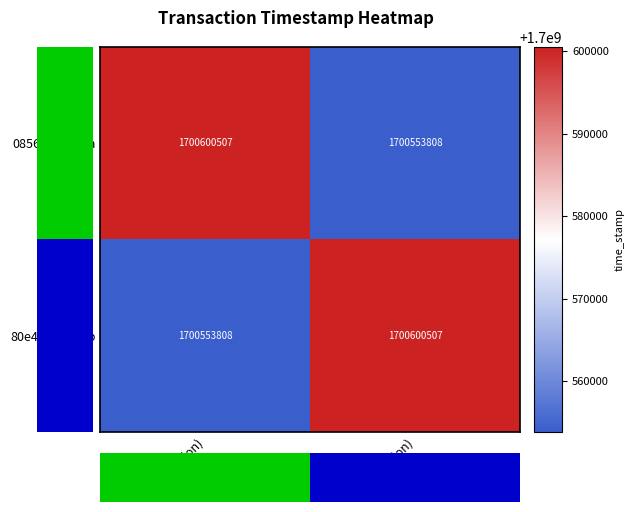

What is the spread (max minus min) of values at -1 (direction)?

46699